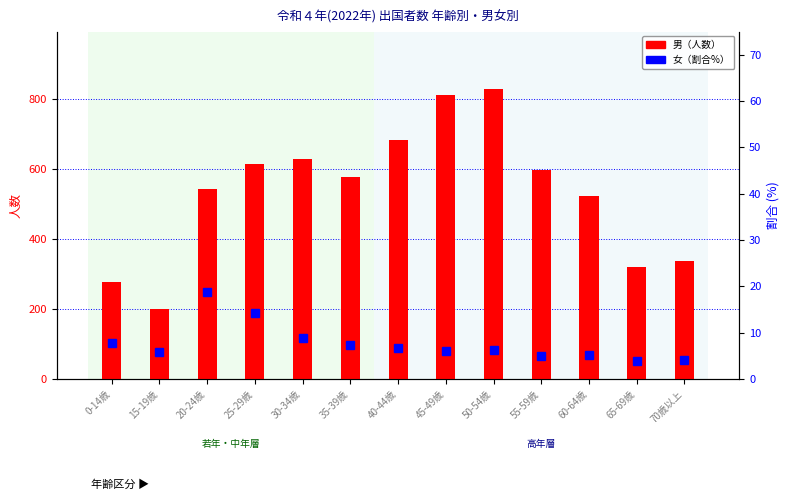

What is the greatest value displayed?

827.0